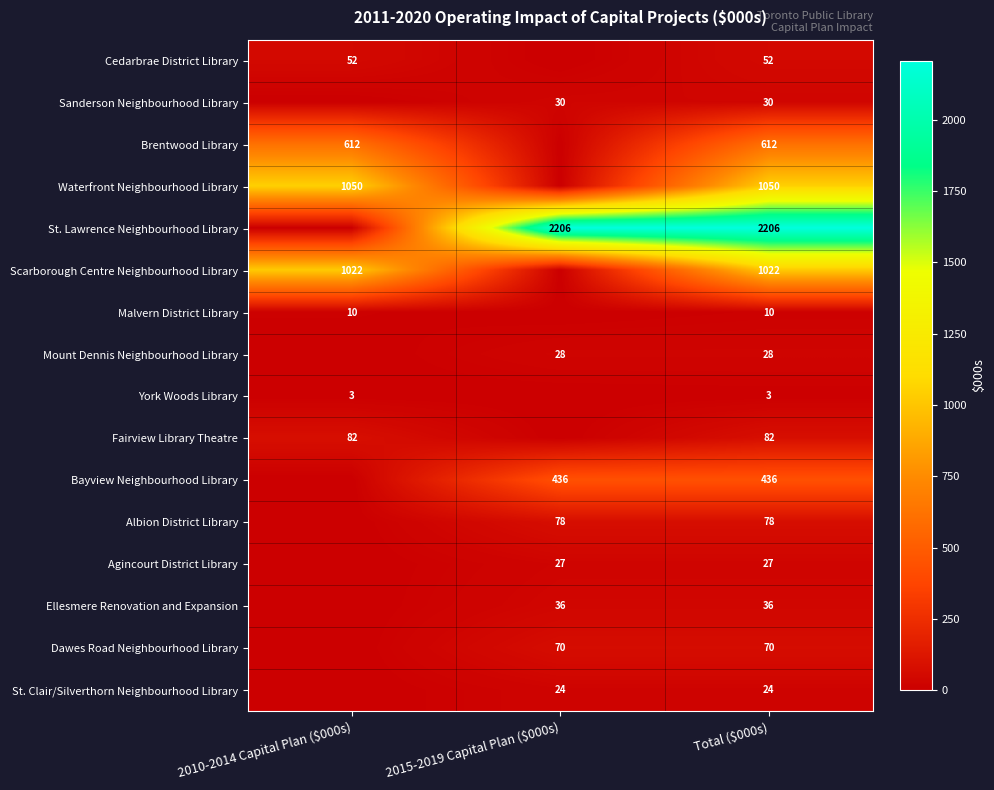

What is the difference between the highest and lowest values at Total ($000s)?

2203